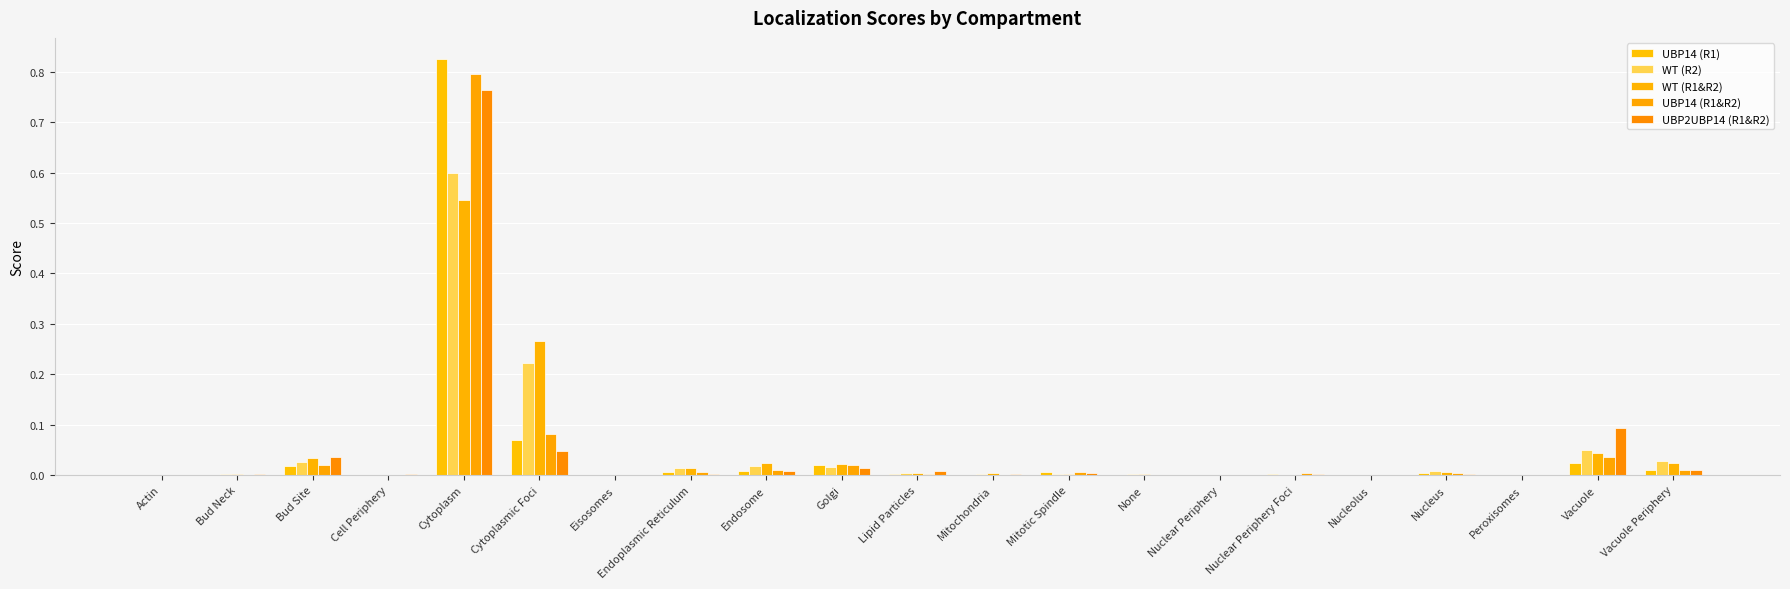

Is the value of WT (R1&R2) at Vacuole Periphery greater than the value of UBP14 (R1) at Lipid Particles?

Yes